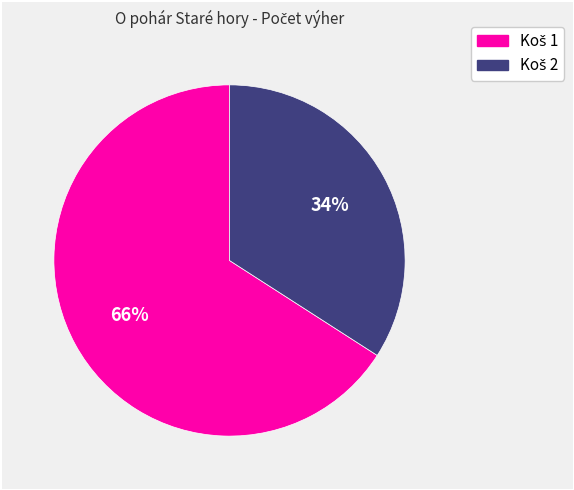

Is there any slice that represents more than half of the pie?

Yes